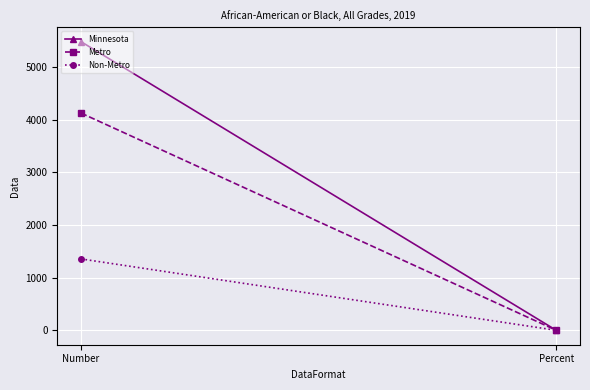

At which category does the chart reach its minimum across all series?

Percent